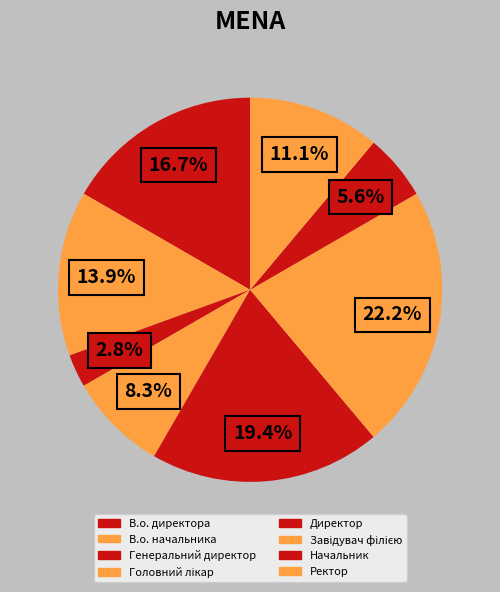

How many slices are in this pie chart?

8